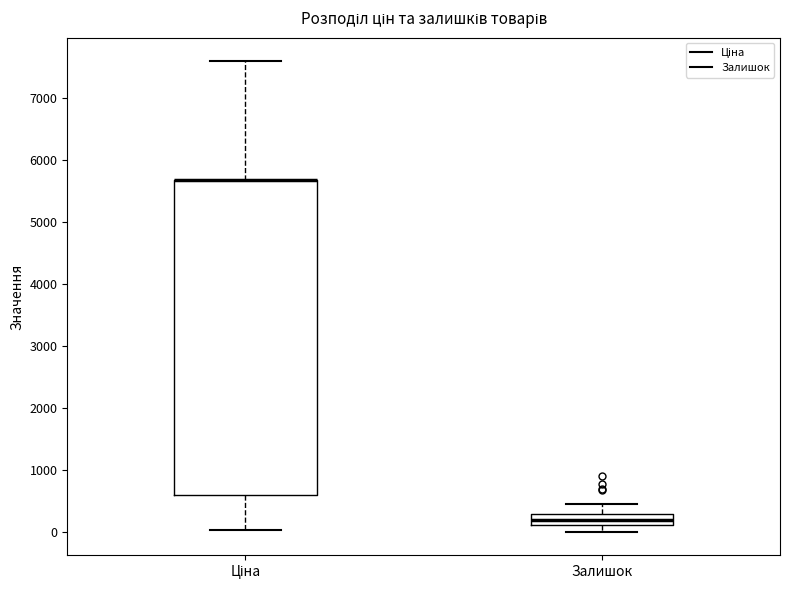

Reading left to right, read every box against the y-axis: the position of its median line, the range the box covers, and the ends of its whiskers. The values are not printed on the chart, so give them approximately, as read against the axis.

Ціна: median 5700 (drawn on the box's upper edge), box 600 to 5700, whiskers 0 to 7600
Залишок: median 200, box 100 to 300, whiskers 0 to 500